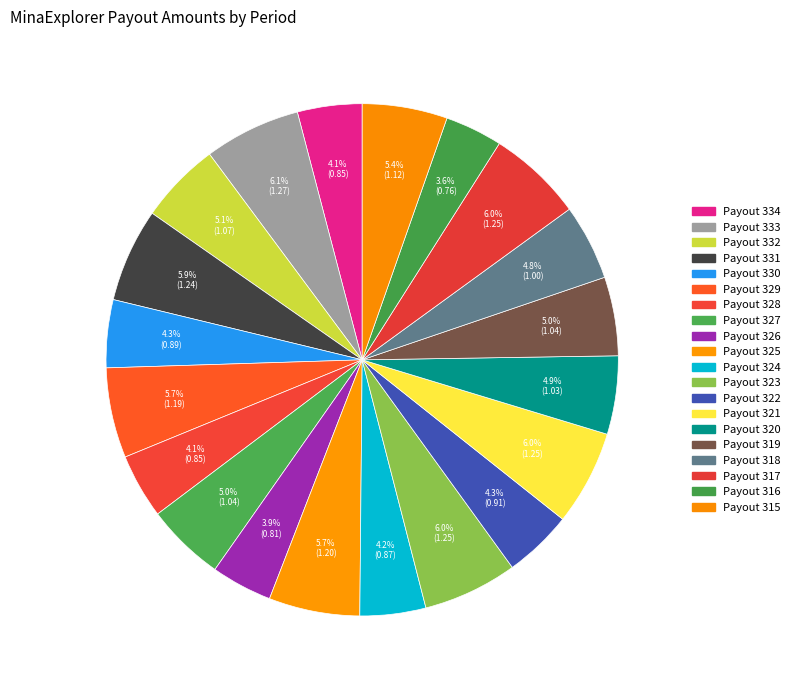

Rank the categories by value from lowest to highest.

Payout 316, Payout 326, Payout 334, Payout 328, Payout 324, Payout 330, Payout 322, Payout 318, Payout 320, Payout 319, Payout 327, Payout 332, Payout 315, Payout 329, Payout 325, Payout 331, Payout 323, Payout 321, Payout 317, Payout 333